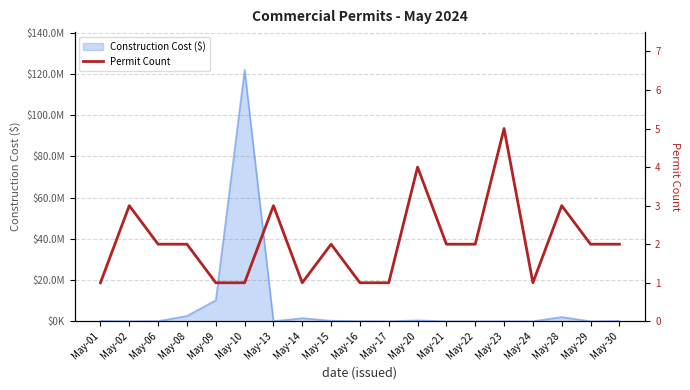

What is the sum of the values at May-20 and May-23?

9